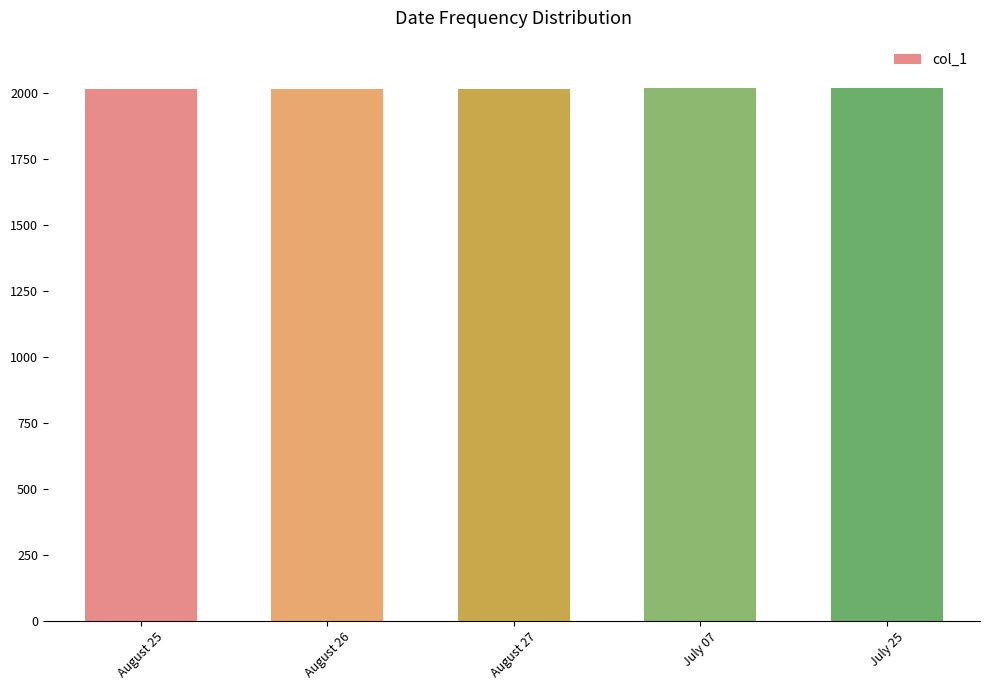

What is the difference between the maximum and minimum values?

4